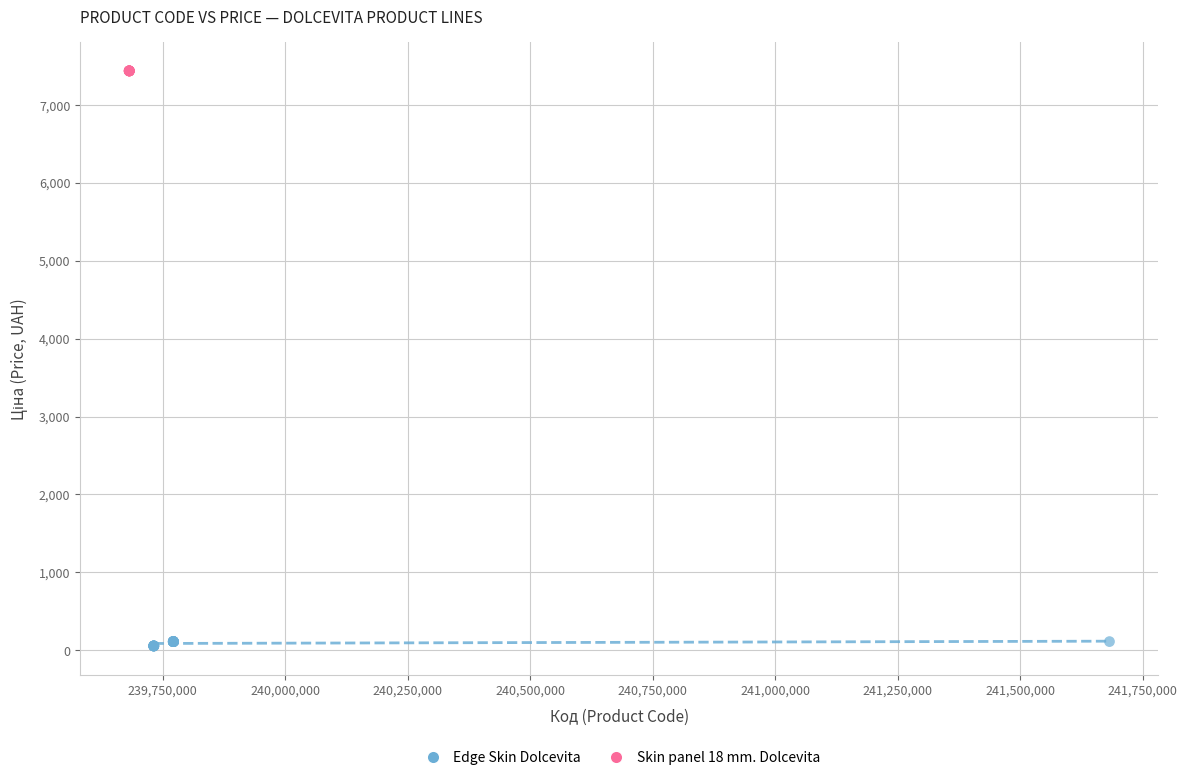

Which series contains the lowest Y value?

Edge Skin Dolcevita